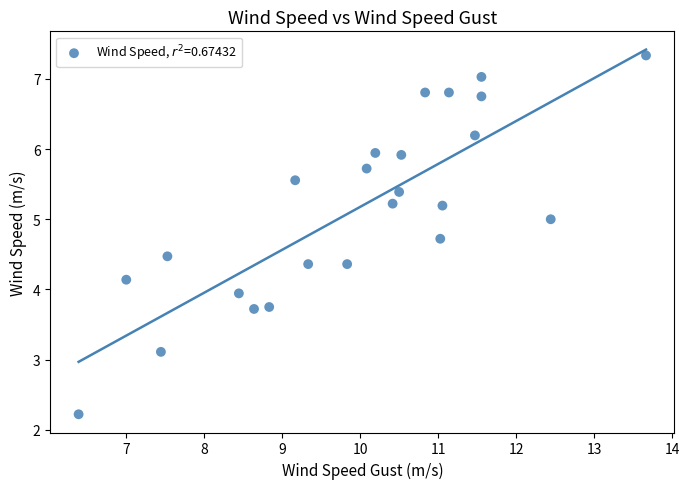

What is the range of Y values (max minus min)?

5.1